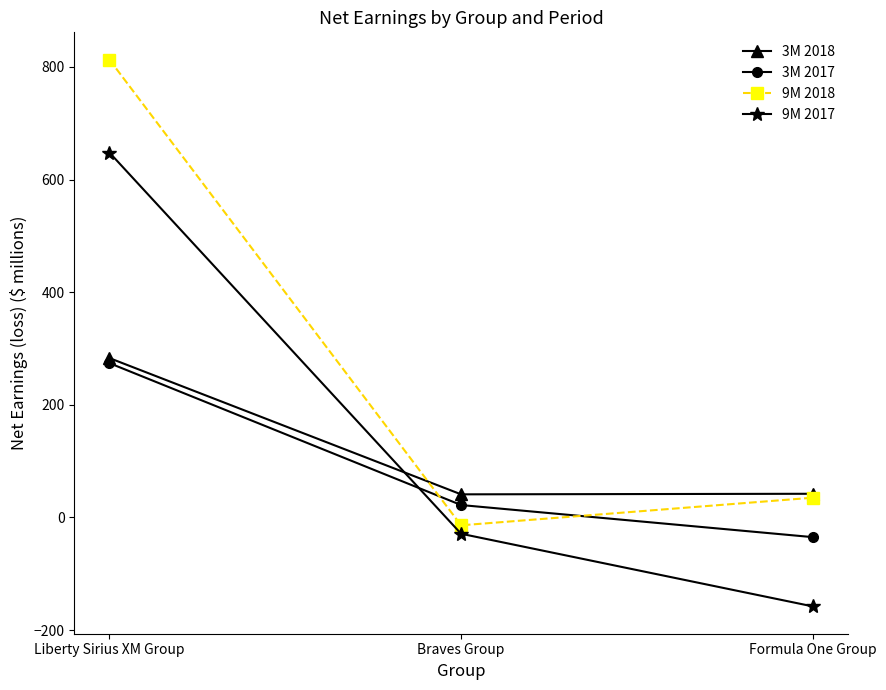

Which label corresponds to the smallest value in the chart?

Formula One Group